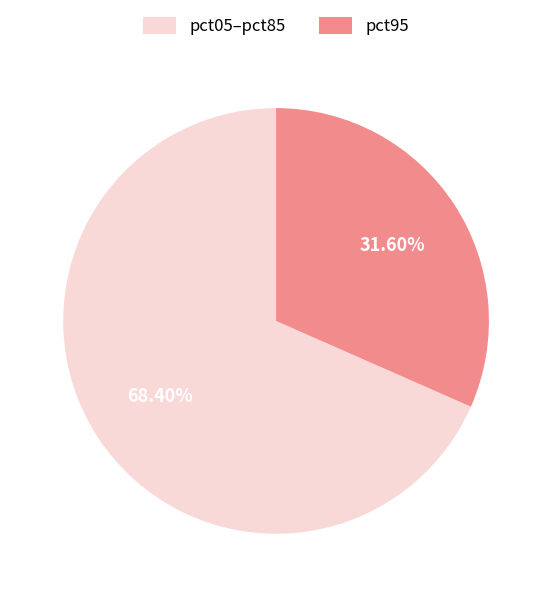

Rank the categories by value from highest to lowest.

pct05–pct85, pct95